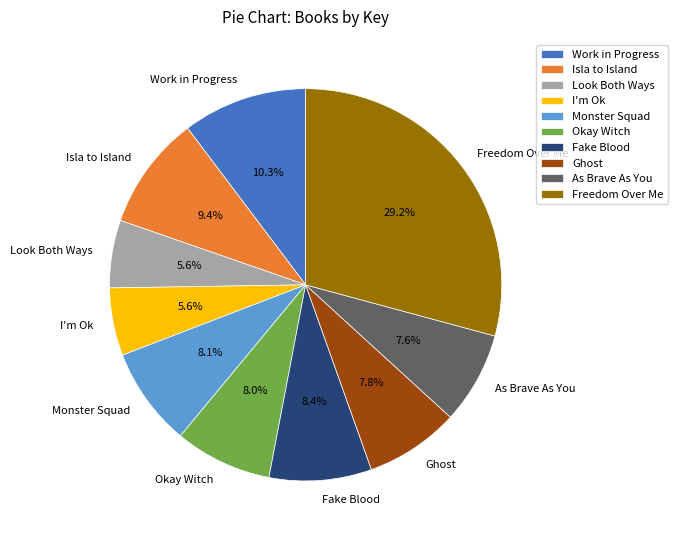

Does Freedom Over Me represent more than half of the total?

No